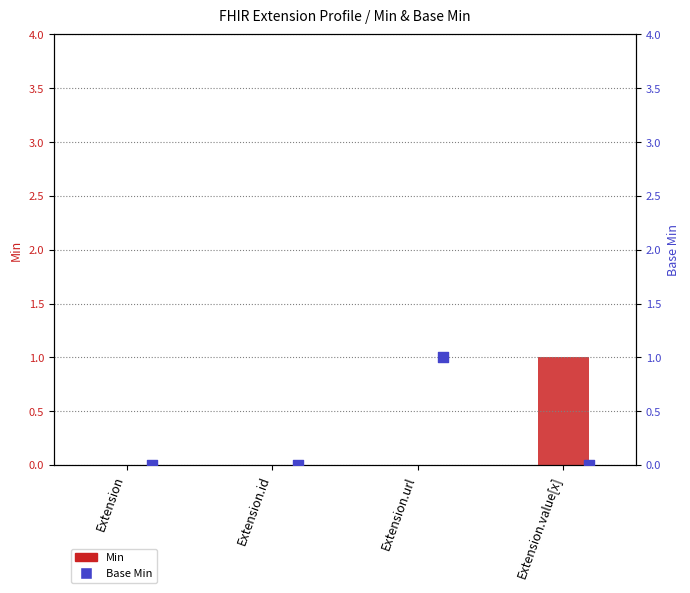

Which series contains the lowest Y value?

Min